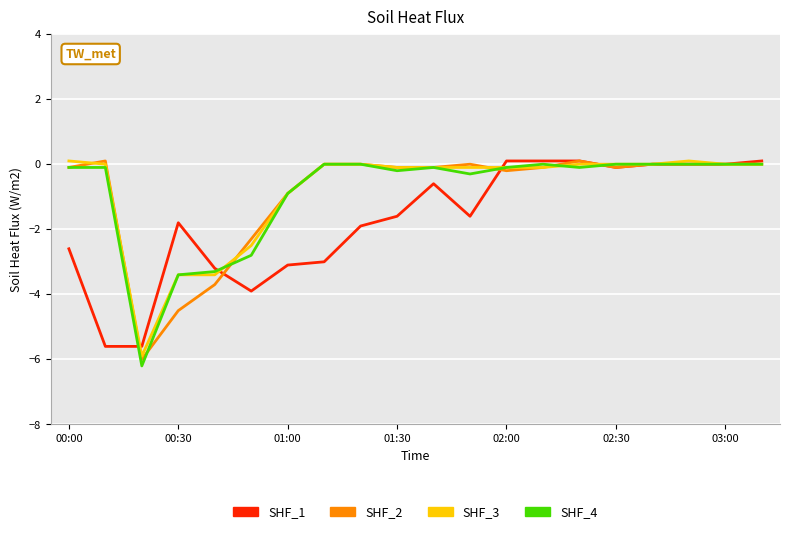

What is the smallest value displayed?

-6.2